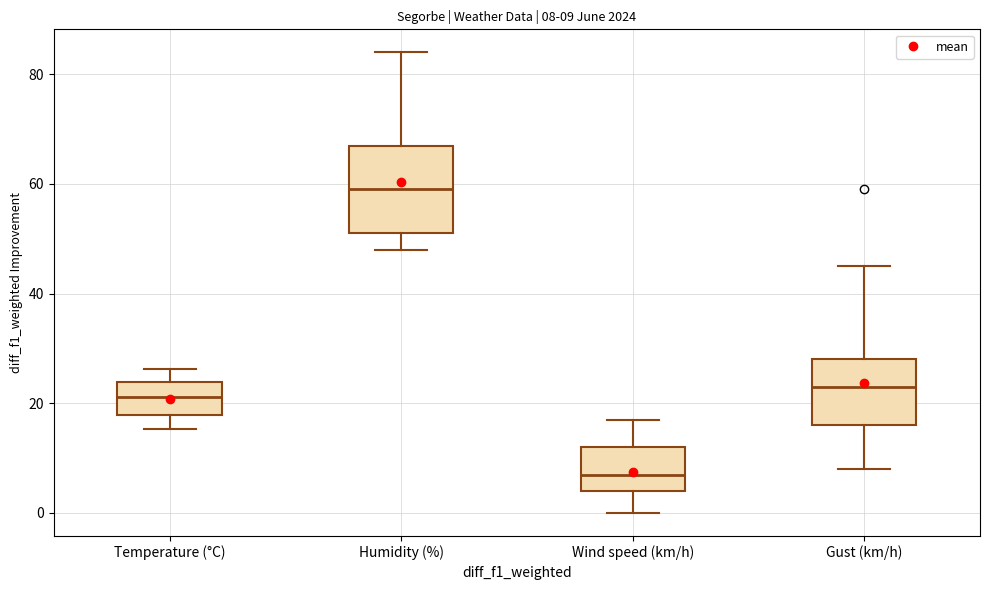

Which box is the tallest, from its lower edge to its upper edge?

Humidity (%)